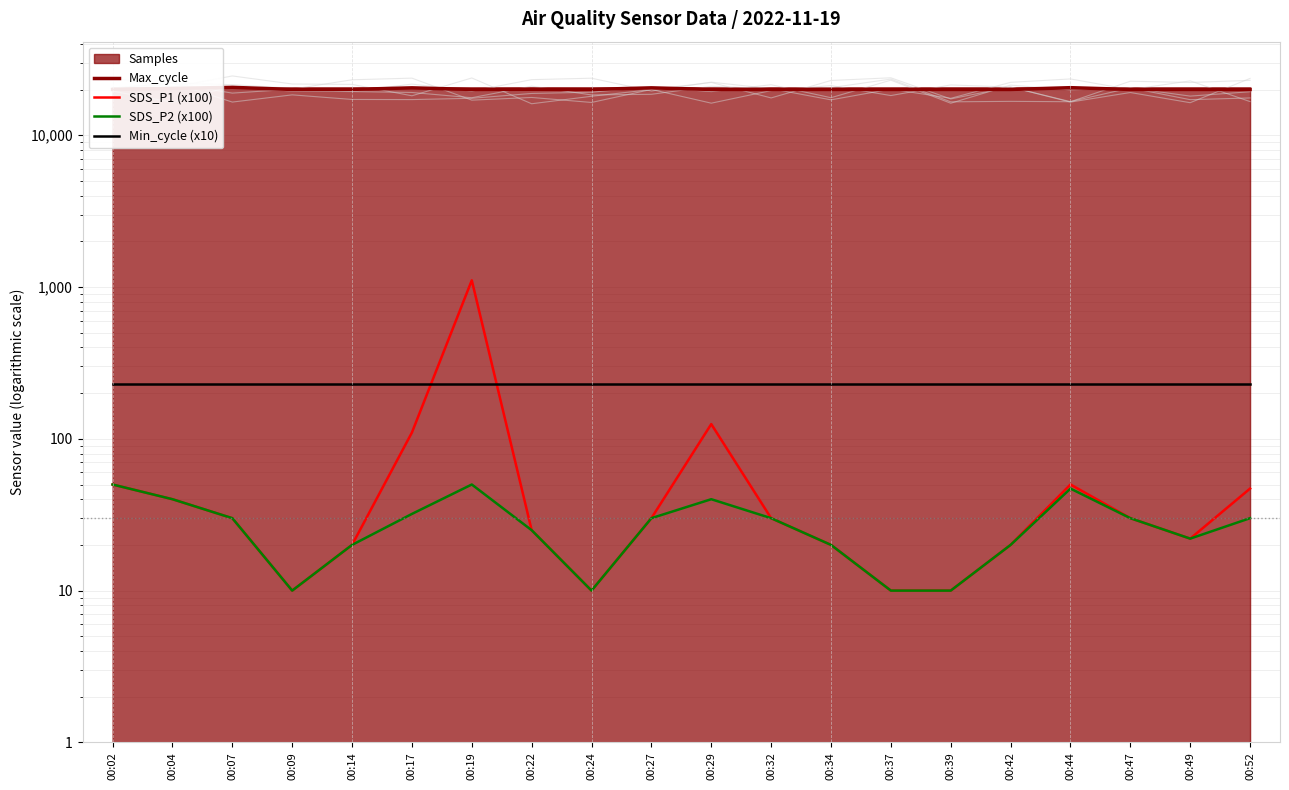

List the series in order of their peak value, highest first.

Max_cycle, SDS_P1 (x100), Min_cycle (x10), SDS_P2 (x100)